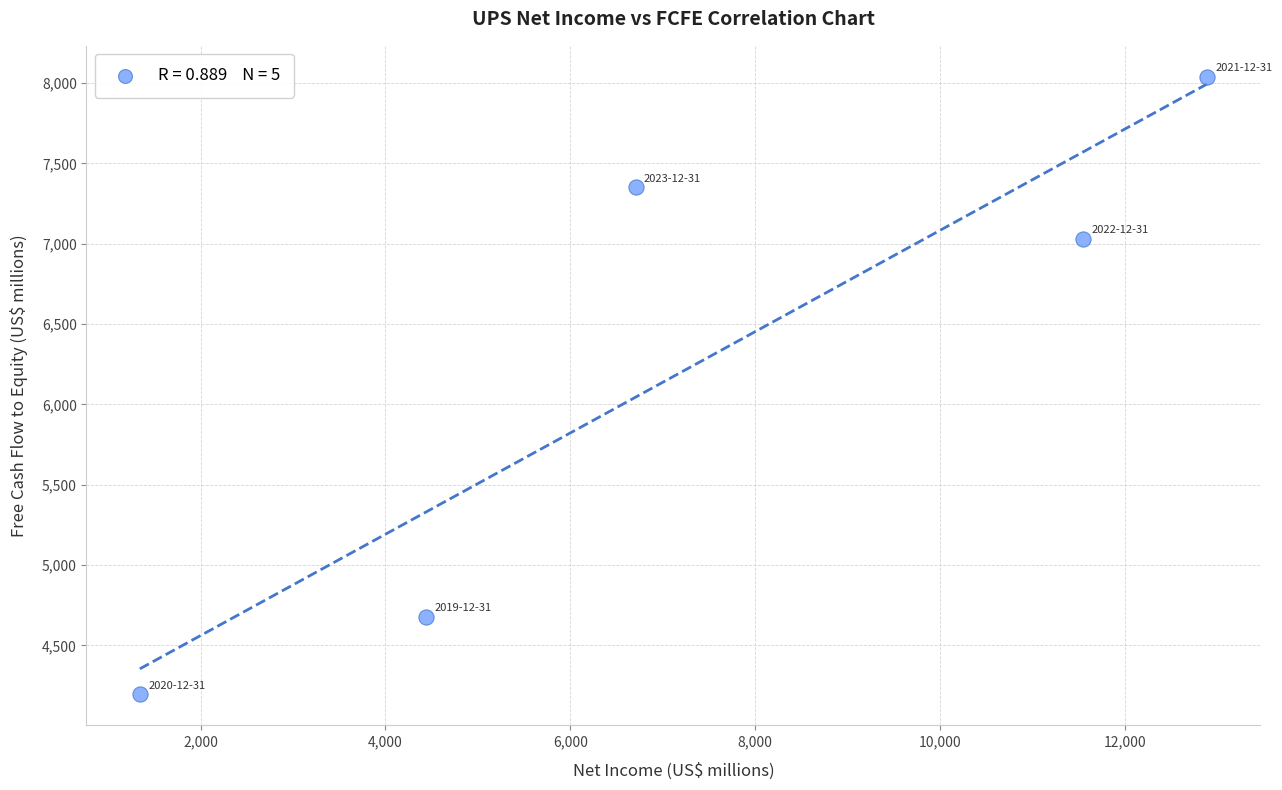

What Y value in the scatter plot is closest to 6118?

7031